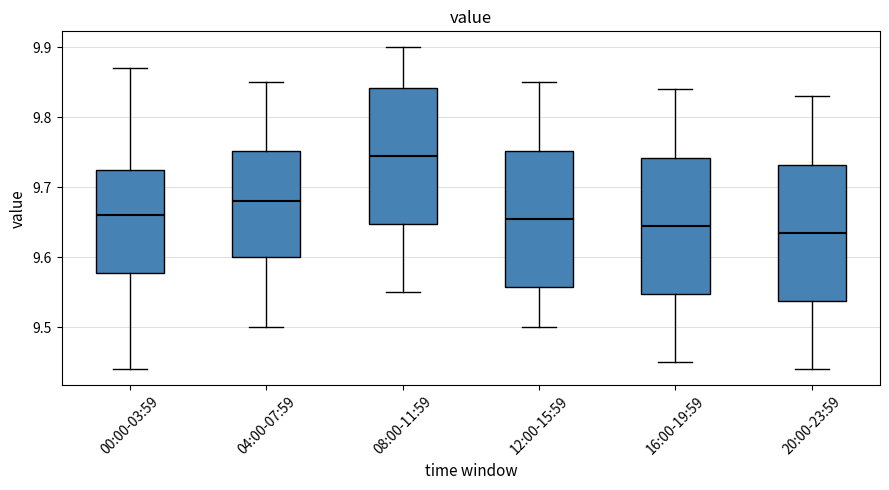

Where does the upper whisker of the box for 08:00-11:59 end on the y-axis? The values are not printed on the chart, so give them approximately, as read against the axis.

9.90